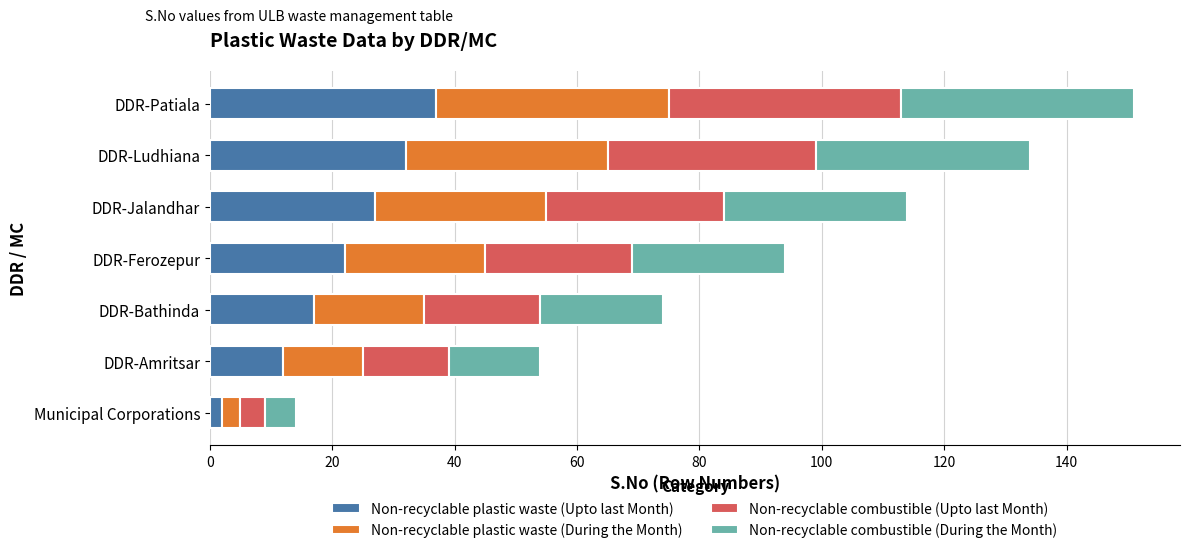

The value of Non-recyclable plastic waste (Upto last Month) at DDR-Ludhiana is 32. True or false?

True